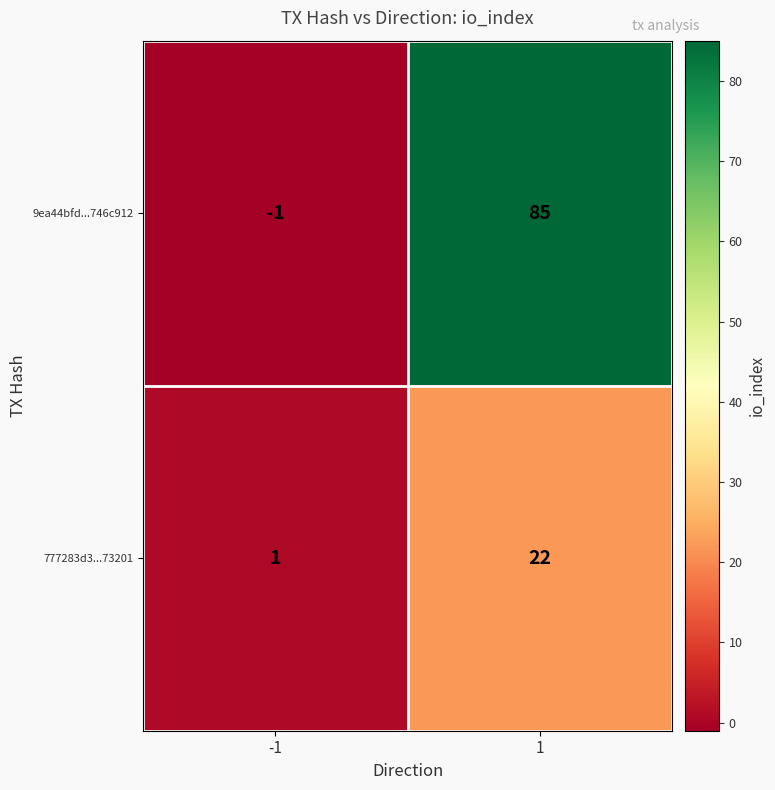

List the series in order of their overall mean, highest first.

9ea44bfd...746c912, 777283d3...73201